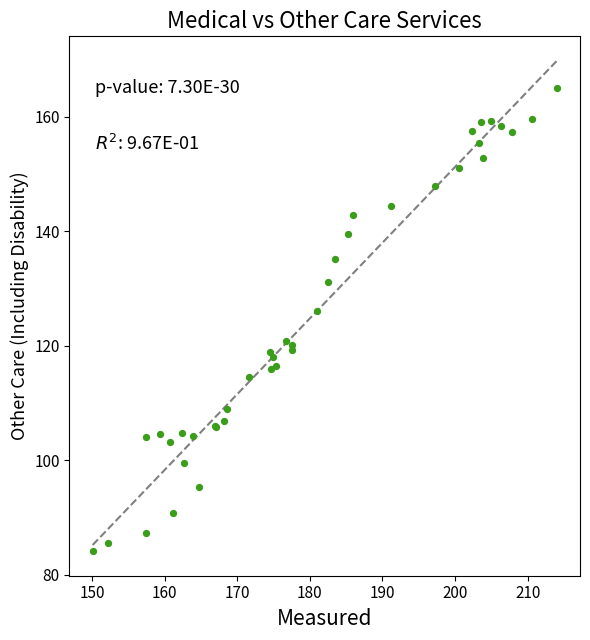

What Y value in the scatter plot is closest to 124?

126.1